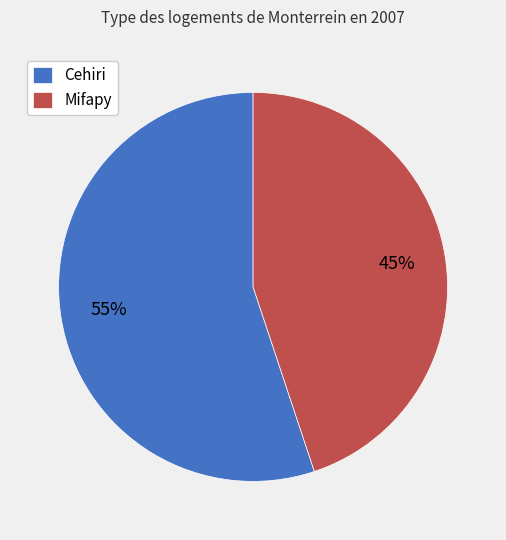

Combined, do Mifapy and Cehiri account for over 50%?

Yes